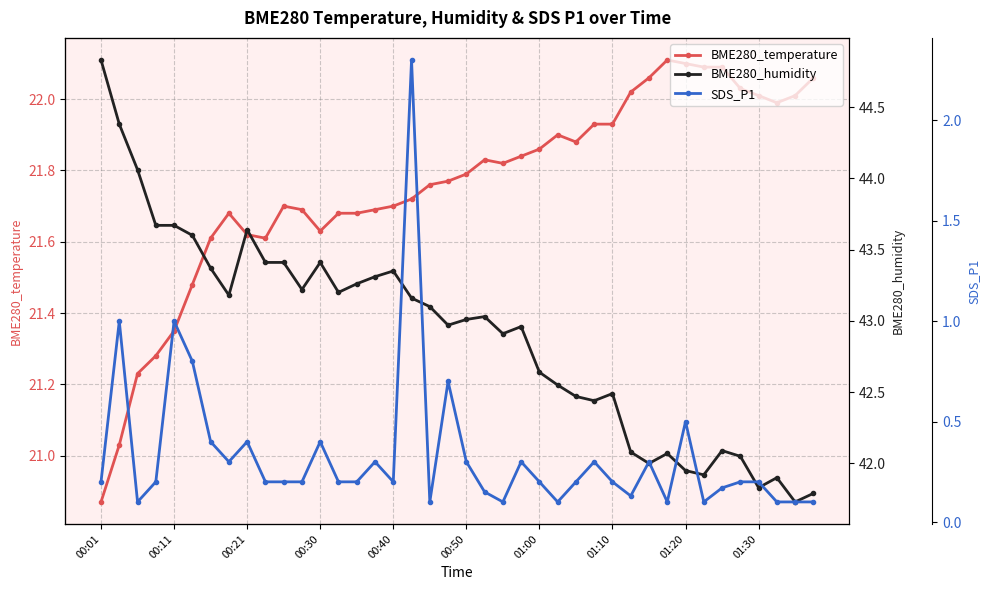

Between 00:11 and 16, which series saw the biggest shift?

BME280_humidity